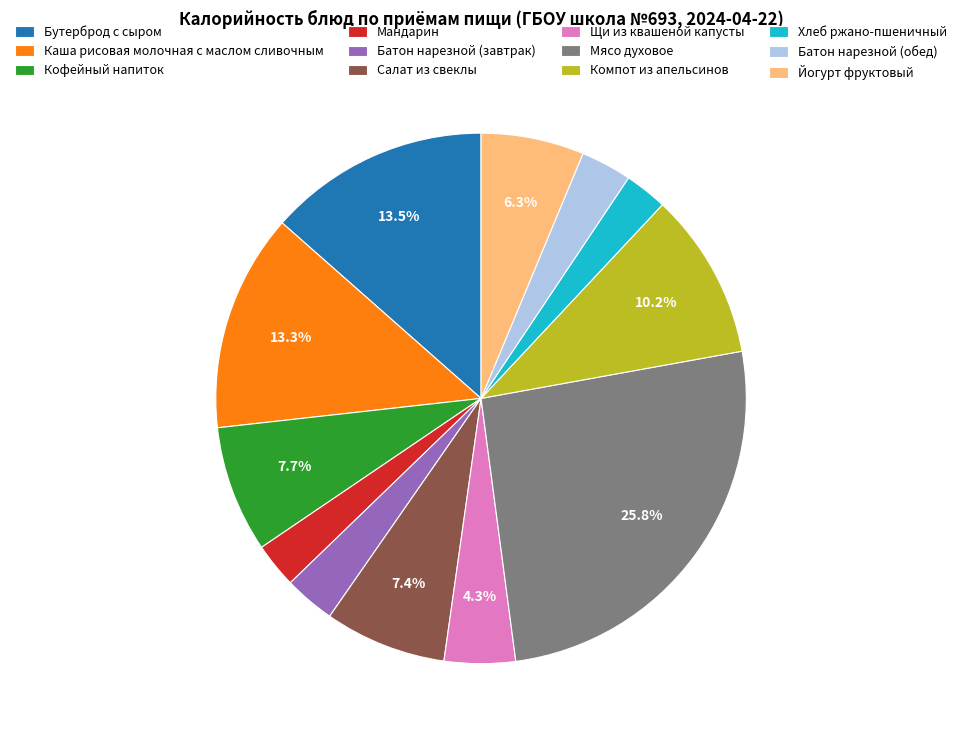

What portion of the pie excludes Йогурт фруктовый?

93.7%